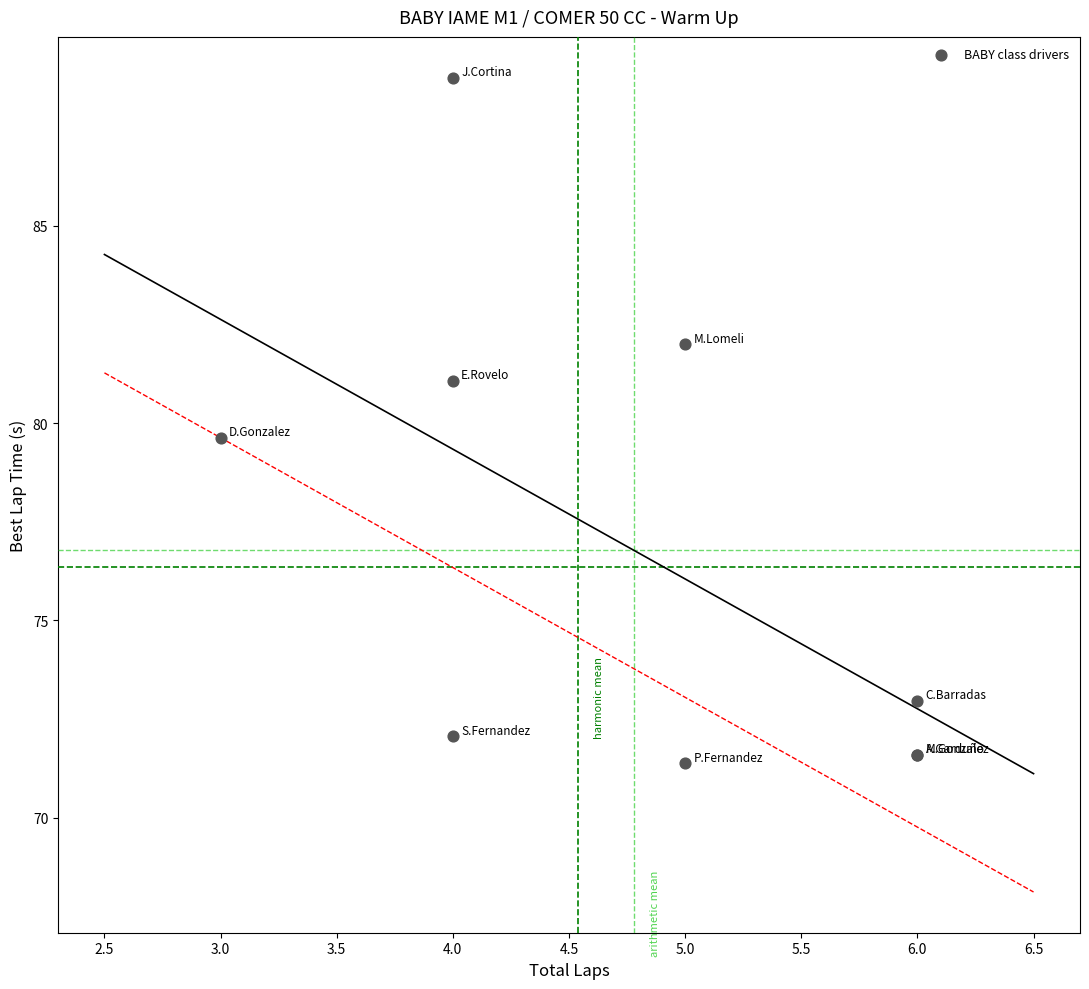

What Y value in the scatter plot is closest to 80?

79.6